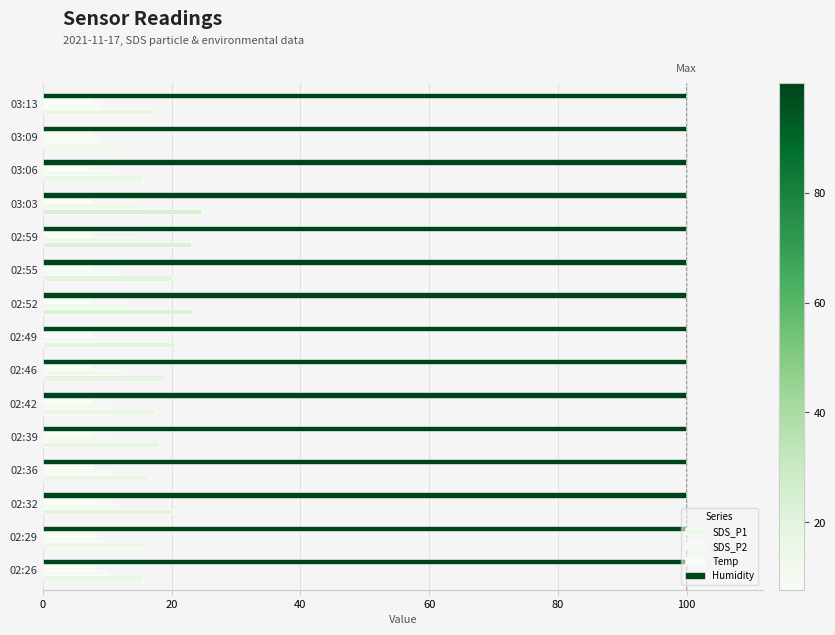

Reading left to right, what are all the values shown in this chart?

SDS_P1: 15.5	15.9	20.2	16.3	18.0	17.4	18.9	20.6	23.2	20.0	23.1	24.6	15.6	12.7	17.0
SDS_P2: 9.8	9.5	10.9	10.5	10.9	10.7	12.1	11.5	13.1	11.7	14.8	14.8	10.9	8.8	8.8
Temp: 8.0	7.9	7.9	7.8	7.8	7.7	7.7	7.7	7.7	7.7	7.7	7.7	7.7	7.8	7.8
Humidity: 0.2	0.2	0.2	0.2	0.2	0.2	0.2	0.2	0.2	0.2	0.2	0.2	0.2	0.2	0.2